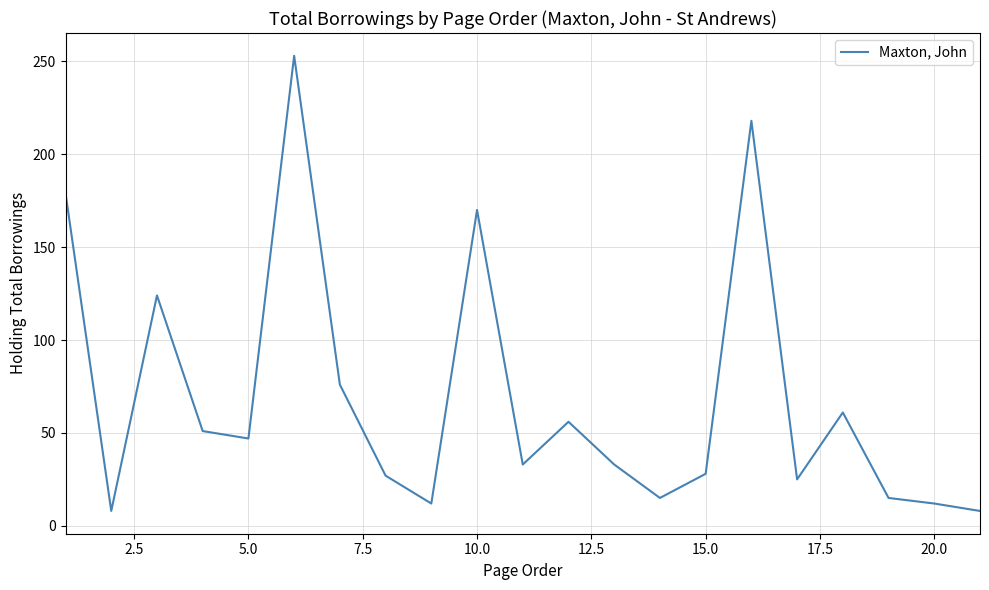

What is the difference between the maximum and minimum values?

245